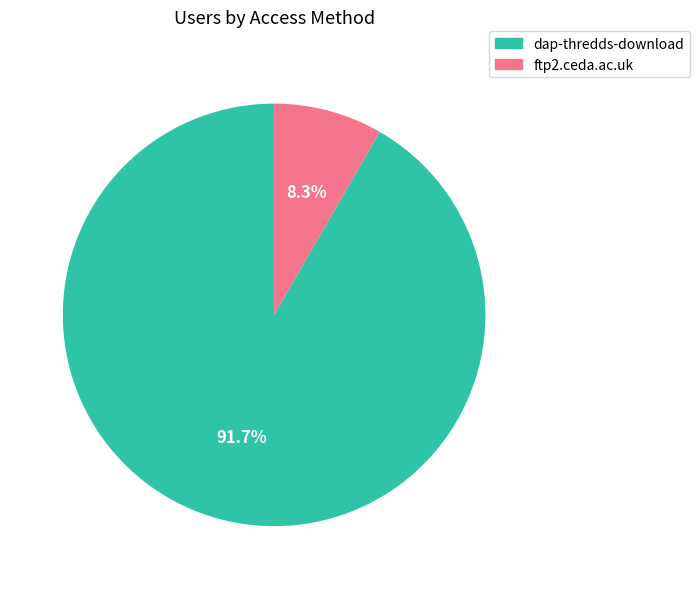

How many slices are in this pie chart?

2